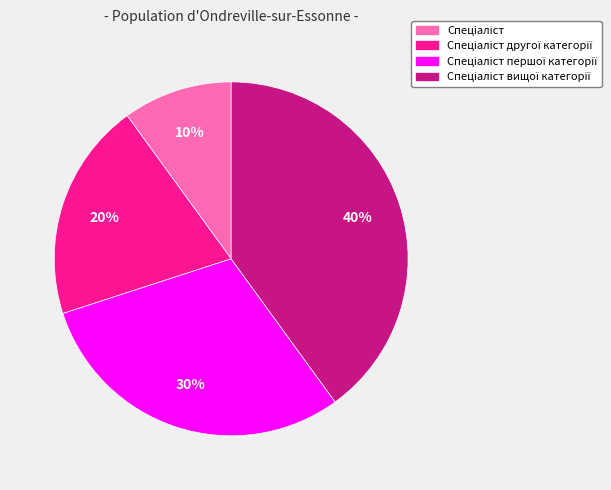

Count the number of slices in the pie.

4